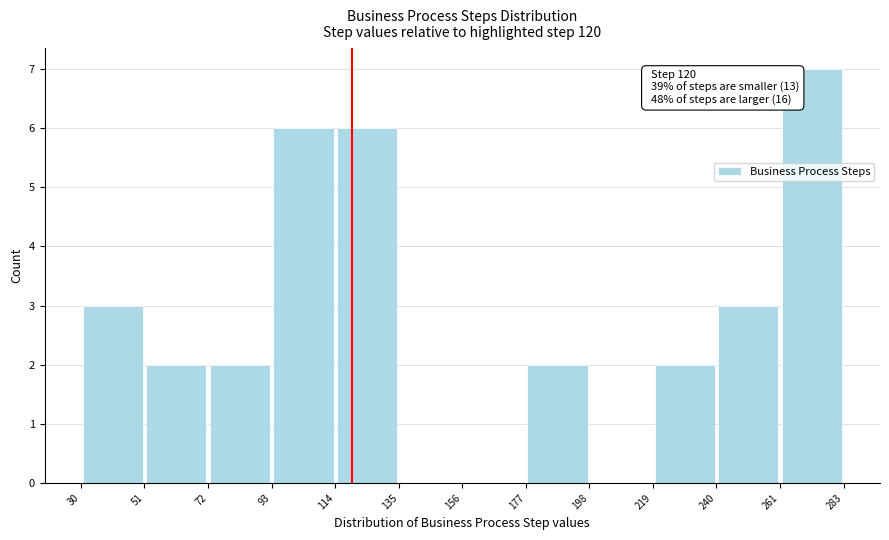

Which range on the x-axis has the tallest bar?

261 to 283